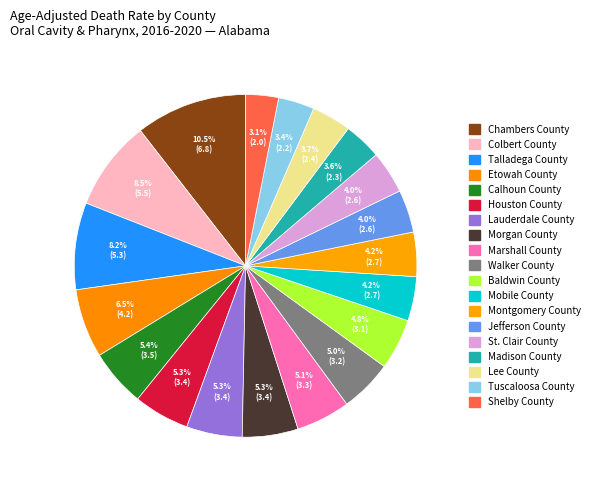

Which has a higher value, Montgomery County or Baldwin County?

Baldwin County